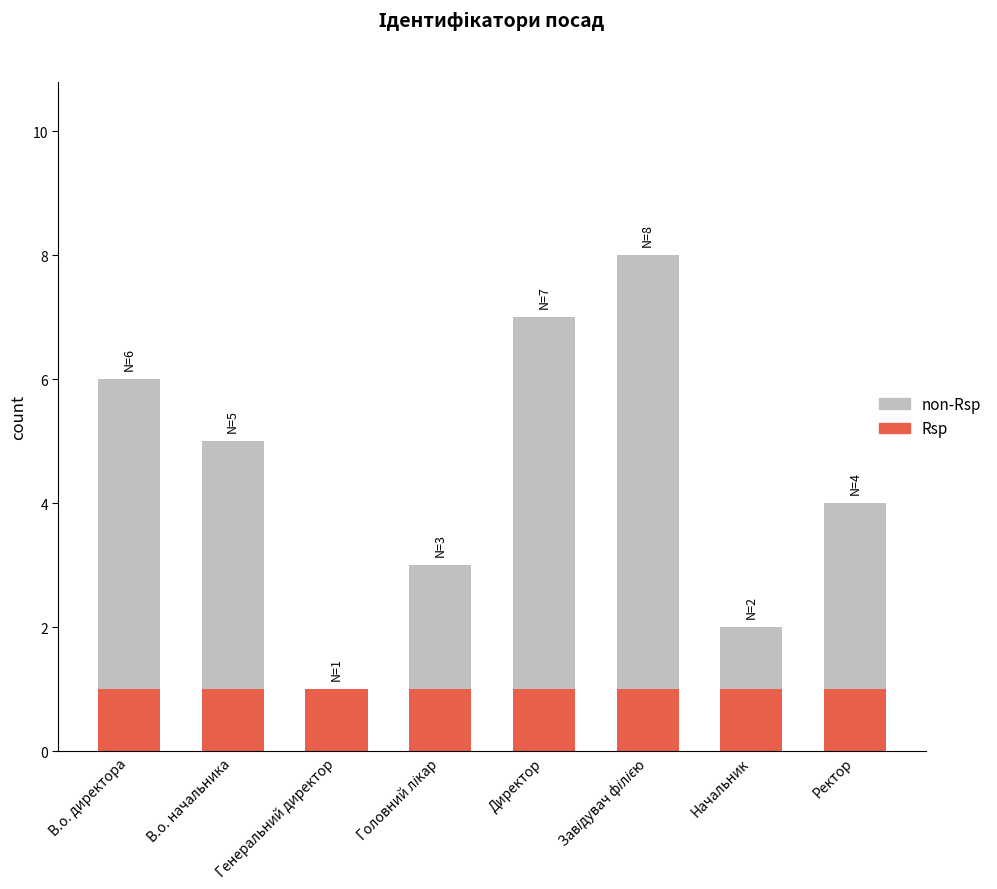

What is the total value across all series at Ректор?

4